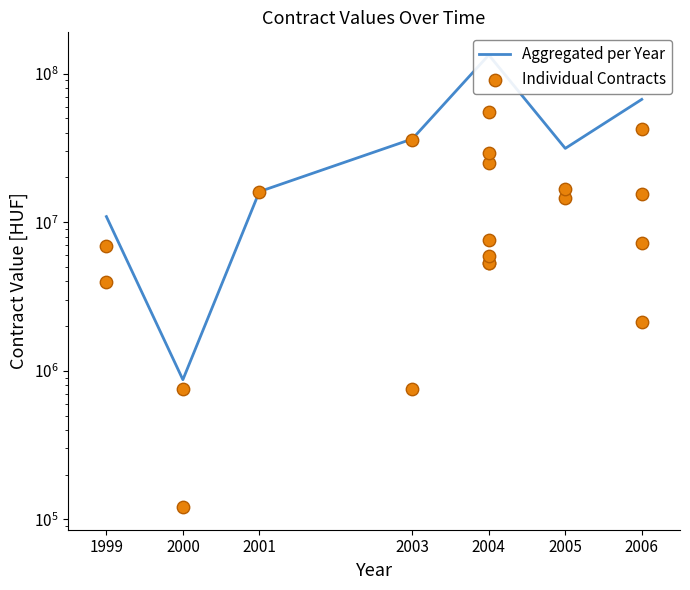

Between 2006 and 2006, which is larger?

2006